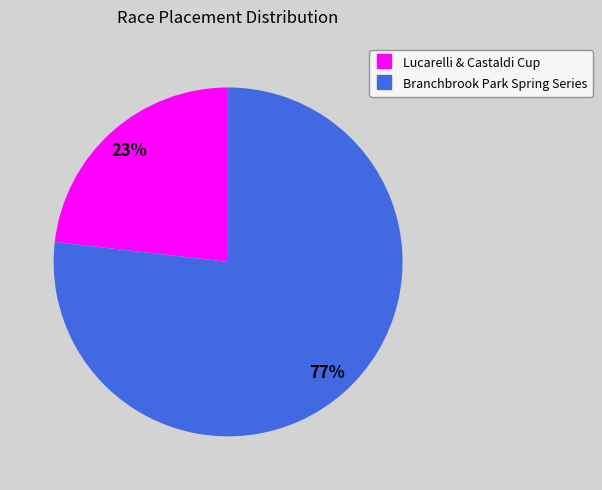

Which slice represents more than half of the pie?

Branchbrook Park Spring Series